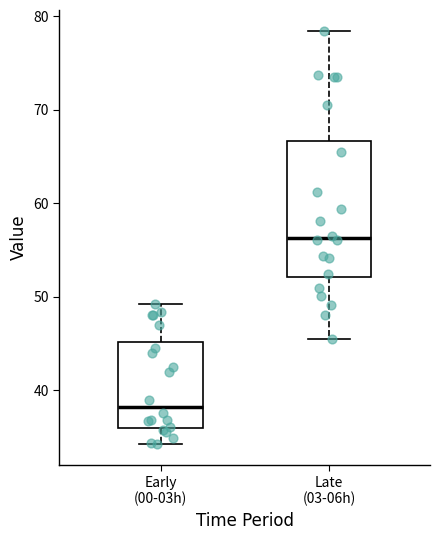

Where does the lower whisker of the box for Early (00-03h) end on the y-axis? The values are not printed on the chart, so give them approximately, as read against the axis.

34